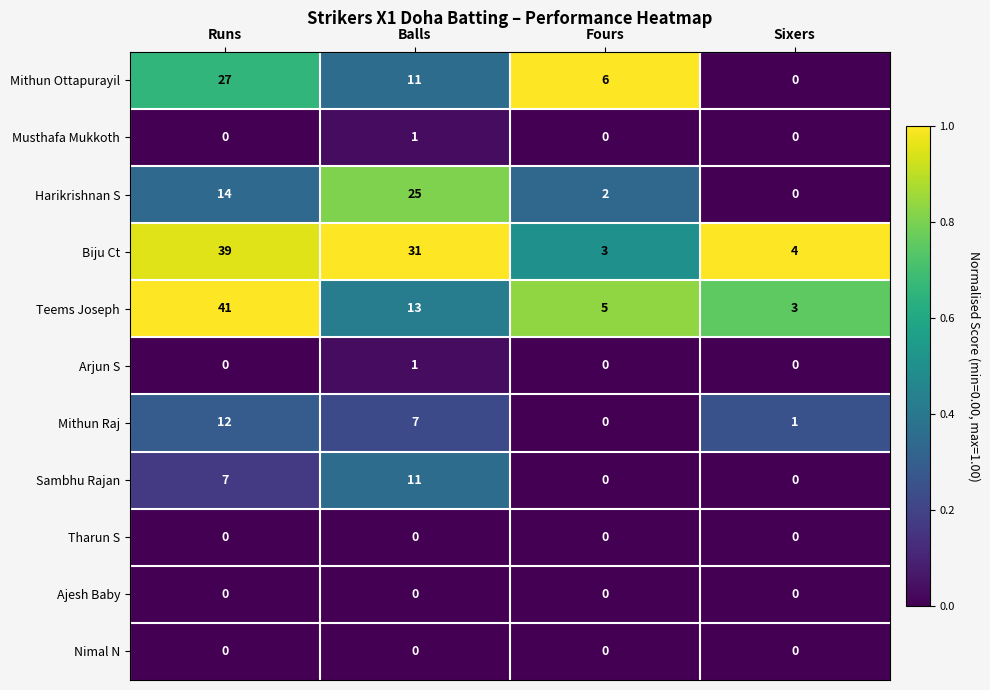

List the labels in order of Harikrishnan S value, largest first.

Balls, Runs, Fours, Sixers